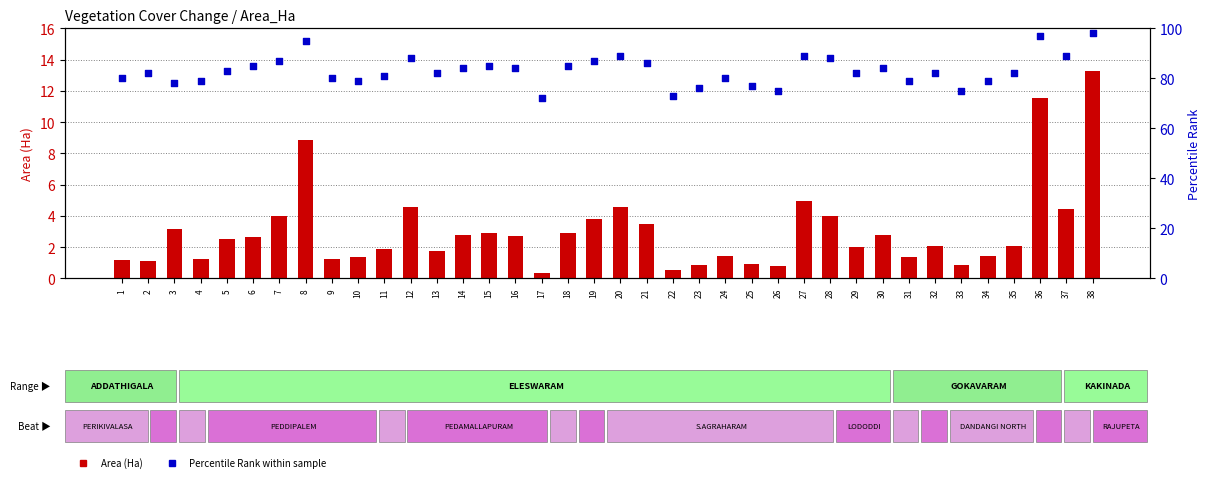

Which series has the largest total across all categories?

Percentile Rank